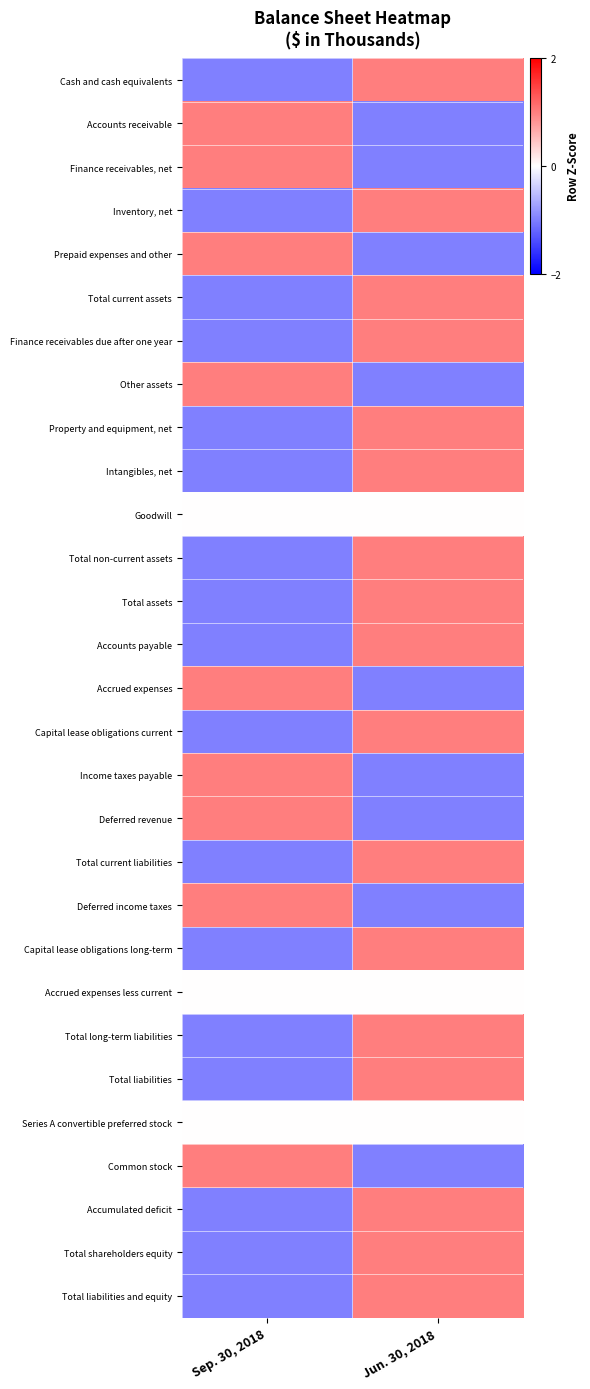

Reading left to right, extract all data points from this chart.

Cash and cash equivalents: Sep. 30, 2018=-1	Jun. 30, 2018=1
Accounts receivable: Sep. 30, 2018=1	Jun. 30, 2018=-1
Finance receivables, net: Sep. 30, 2018=1	Jun. 30, 2018=-1
Inventory, net: Sep. 30, 2018=-1	Jun. 30, 2018=1
Prepaid expenses and other: Sep. 30, 2018=1	Jun. 30, 2018=-1
Total current assets: Sep. 30, 2018=-1	Jun. 30, 2018=1
Finance receivables due after one year: Sep. 30, 2018=-1	Jun. 30, 2018=1
Other assets: Sep. 30, 2018=1	Jun. 30, 2018=-1
Property and equipment, net: Sep. 30, 2018=-1	Jun. 30, 2018=1
Intangibles, net: Sep. 30, 2018=-1	Jun. 30, 2018=1
Goodwill: Sep. 30, 2018=0	Jun. 30, 2018=0
Total non-current assets: Sep. 30, 2018=-1	Jun. 30, 2018=1
Total assets: Sep. 30, 2018=-1	Jun. 30, 2018=1
Accounts payable: Sep. 30, 2018=-1	Jun. 30, 2018=1
Accrued expenses: Sep. 30, 2018=1	Jun. 30, 2018=-1
Capital lease obligations current: Sep. 30, 2018=-1	Jun. 30, 2018=1
Income taxes payable: Sep. 30, 2018=1	Jun. 30, 2018=-1
Deferred revenue: Sep. 30, 2018=1	Jun. 30, 2018=-1
Total current liabilities: Sep. 30, 2018=-1	Jun. 30, 2018=1
Deferred income taxes: Sep. 30, 2018=1	Jun. 30, 2018=-1
Capital lease obligations long-term: Sep. 30, 2018=-1	Jun. 30, 2018=1
Accrued expenses less current: Sep. 30, 2018=0	Jun. 30, 2018=0
Total long-term liabilities: Sep. 30, 2018=-1	Jun. 30, 2018=1
Total liabilities: Sep. 30, 2018=-1	Jun. 30, 2018=1
Series A convertible preferred stock: Sep. 30, 2018=0	Jun. 30, 2018=0
Common stock: Sep. 30, 2018=1	Jun. 30, 2018=-1
Accumulated deficit: Sep. 30, 2018=-1	Jun. 30, 2018=1
Total shareholders equity: Sep. 30, 2018=-1	Jun. 30, 2018=1
Total liabilities and equity: Sep. 30, 2018=-1	Jun. 30, 2018=1